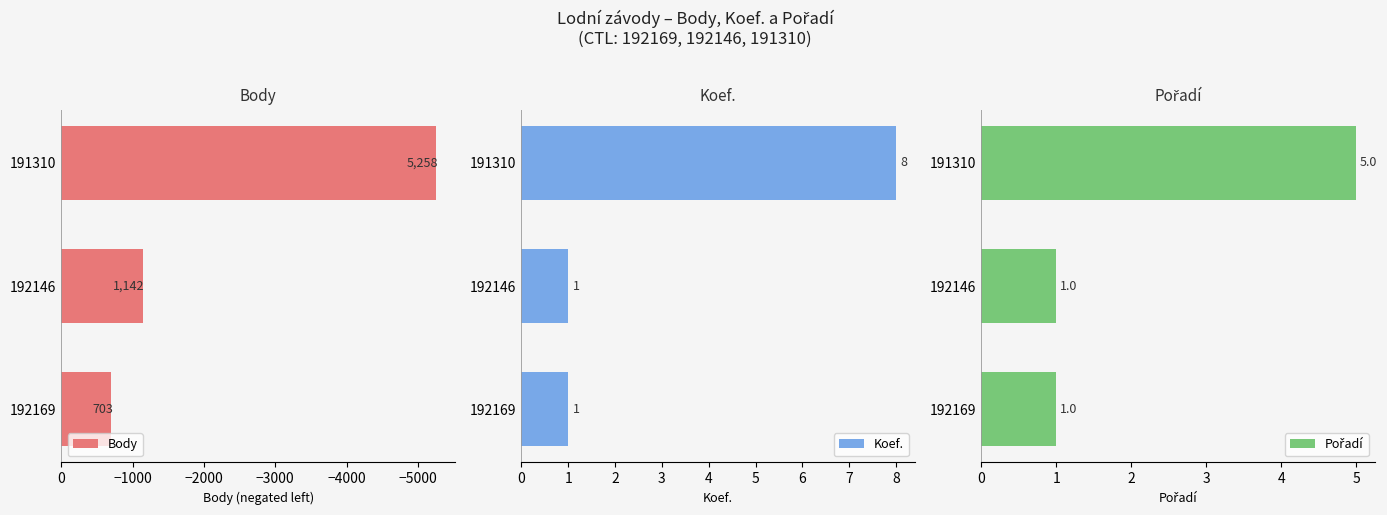

Which series has the largest range (max minus min)?

Body